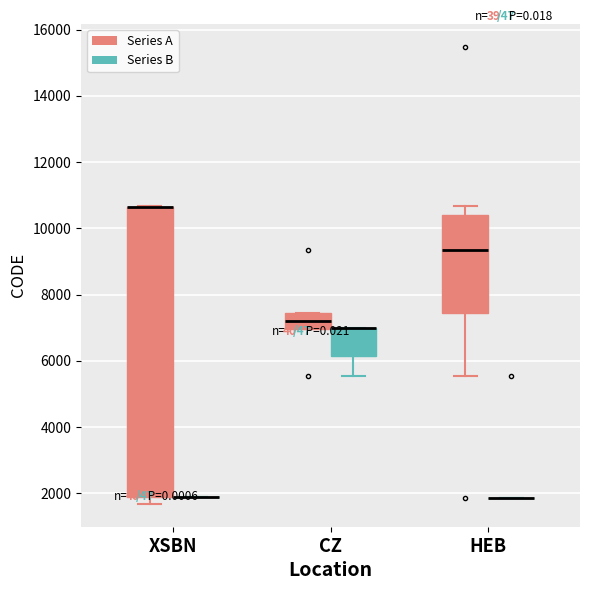

Reading left to right, transcribe this box plot: for each box, give where its median line is, the range the box spans, and where its two whiskers end, as read against the y-axis. The values are not printed on the chart, so give them approximately, as read against the axis.

XSBN (Series A): median 10600 (drawn on the box's upper edge), box 1800 to 10600, whiskers 1600 to 10600
XSBN (Series B): box collapsed to a line at 1800, whiskers 1800 to 1800
CZ (Series A): median 7200, box 7000 to 7400, whiskers 7000 to 7400
CZ (Series B): median 7000 (drawn on the box's upper edge), box 6200 to 7000, whiskers 5600 to 7000
HEB (Series A): median 9400, box 7400 to 10400, whiskers 5600 to 10600
HEB (Series B): box collapsed to a line at 1800, whiskers 1800 to 1800